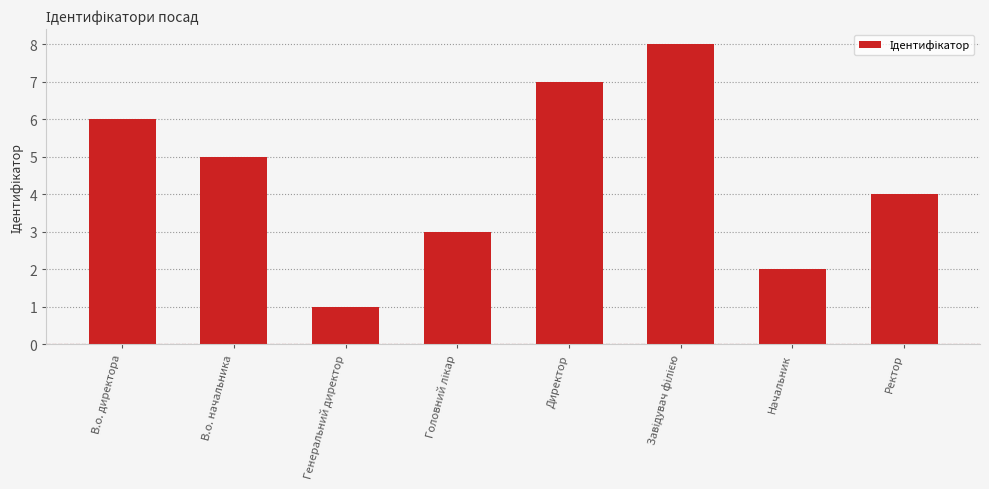

How many data points does each series have?

8